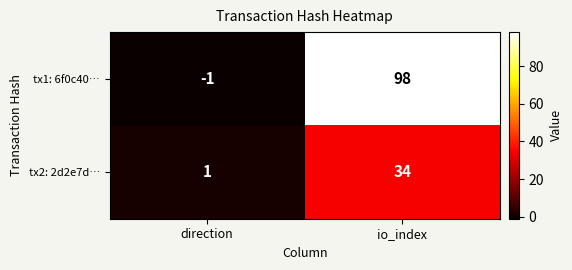

At which category is the sum across all series the highest?

io_index